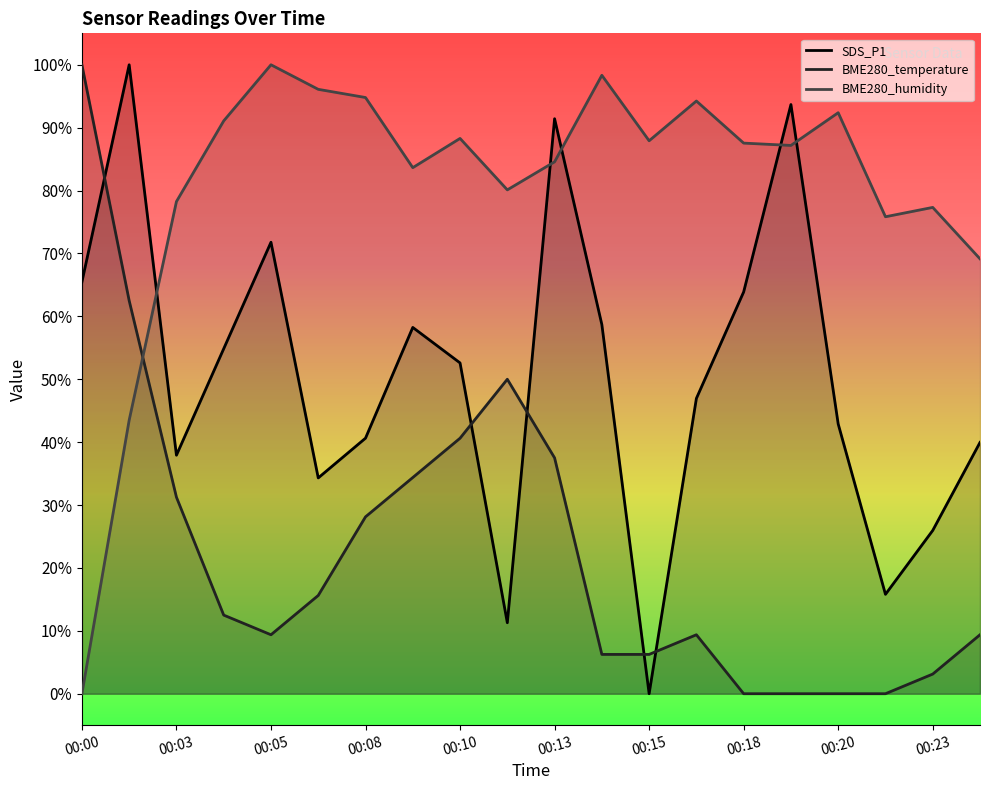

Reading right to left, extract all data points from this chart.

SDS_P1: 00:24=0.4	00:23=0.3	00:22=0.2	00:20=0.4	00:19=0.9	00:18=0.6	00:17=0.5	00:15=0.0	00:14=0.6	00:13=0.9	00:12=0.1	00:10=0.5	00:09=0.6	00:08=0.4	00:07=0.3	00:05=0.7	00:04=0.5	00:03=0.4	00:01=1.0	00:00=0.7
BME280_temperature: 00:24=0.1	00:23=0.0	00:22=0.0	00:20=0.0	00:19=0.0	00:18=0.0	00:17=0.1	00:15=0.1	00:14=0.1	00:13=0.4	00:12=0.5	00:10=0.4	00:09=0.3	00:08=0.3	00:07=0.2	00:05=0.1	00:04=0.1	00:03=0.3	00:01=0.6	00:00=1.0
BME280_humidity: 00:24=0.7	00:23=0.8	00:22=0.8	00:20=0.9	00:19=0.9	00:18=0.9	00:17=0.9	00:15=0.9	00:14=1.0	00:13=0.8	00:12=0.8	00:10=0.9	00:09=0.8	00:08=0.9	00:07=1.0	00:05=1.0	00:04=0.9	00:03=0.8	00:01=0.4	00:00=0.0